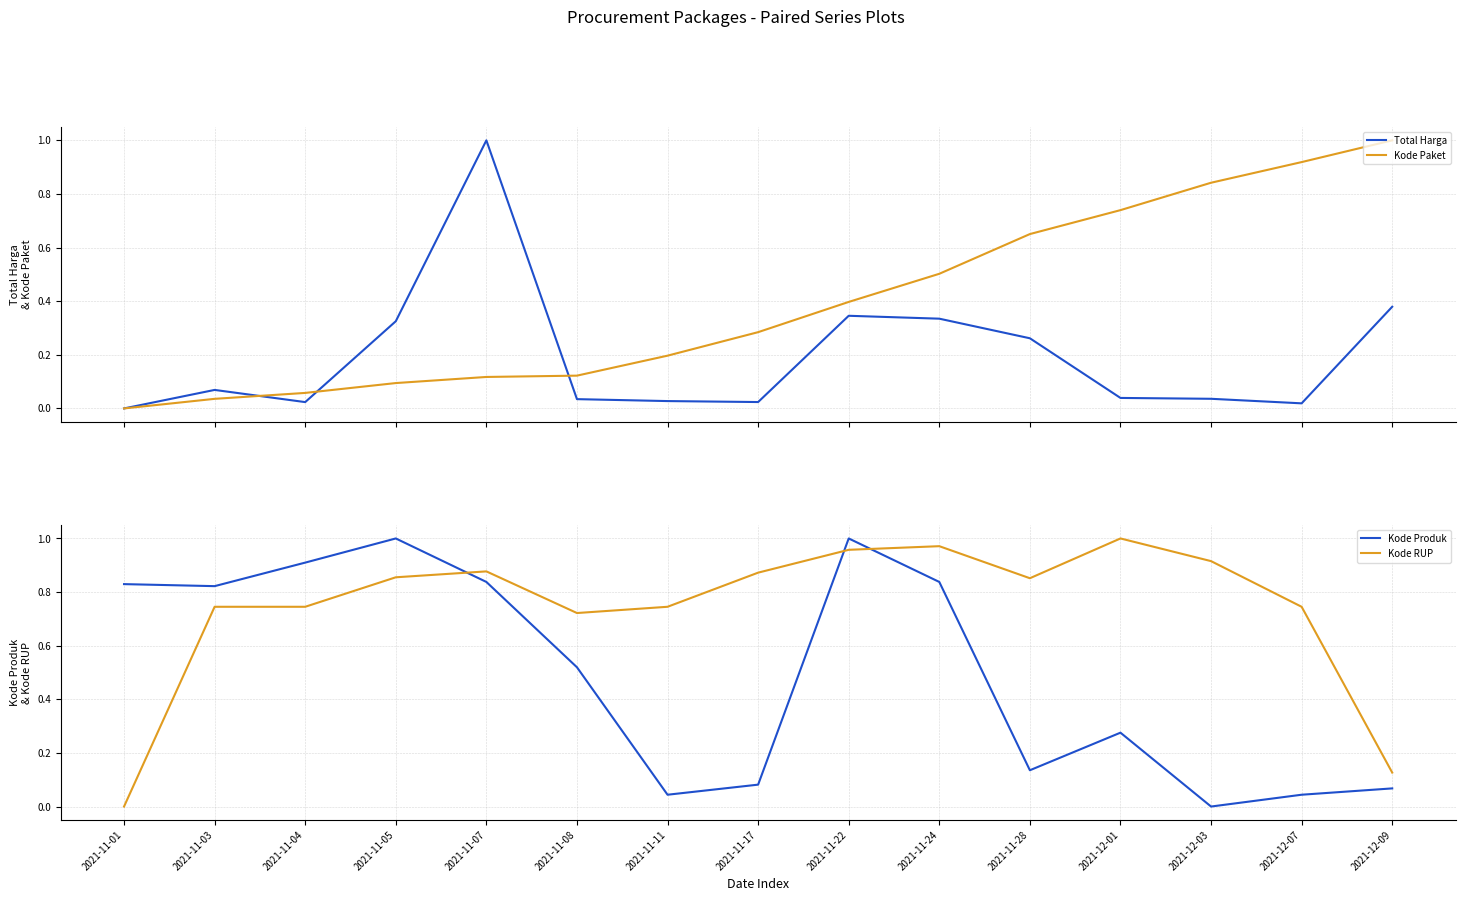

The value of Kode Produk at 2021-12-09 is 0.0. True or false?

False